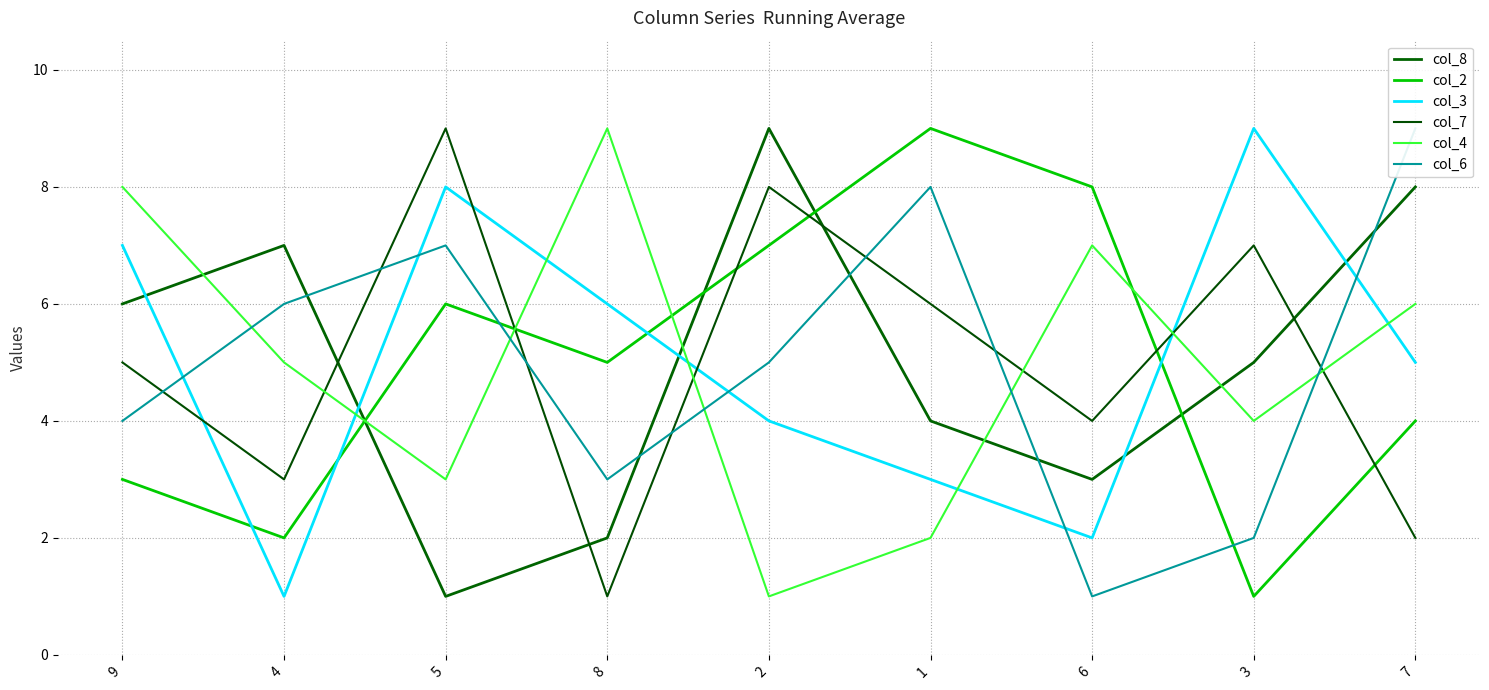

What is the difference between the highest and lowest values at 3?

8